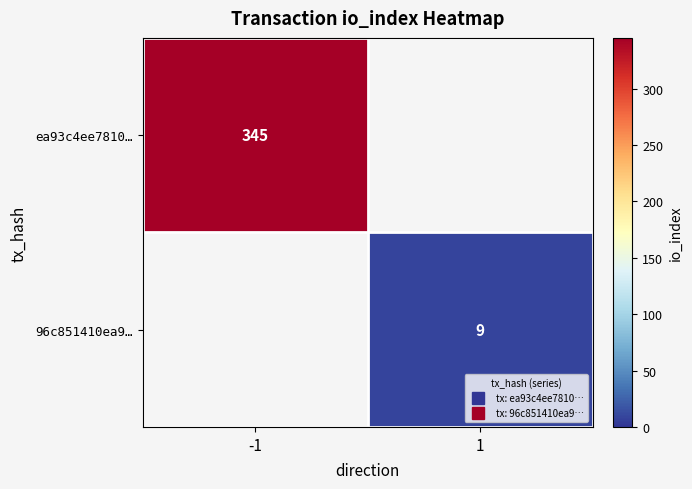

True or false: ea93c4ee7810… has a value of 456.4 at -1.

False